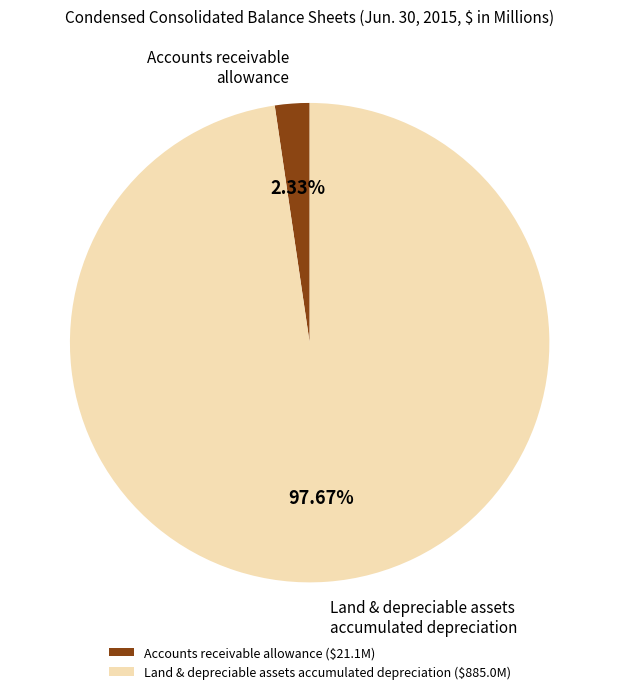

Which slice represents more than half of the pie?

Land & depreciable assets accumulated depreciation ($885.0M)